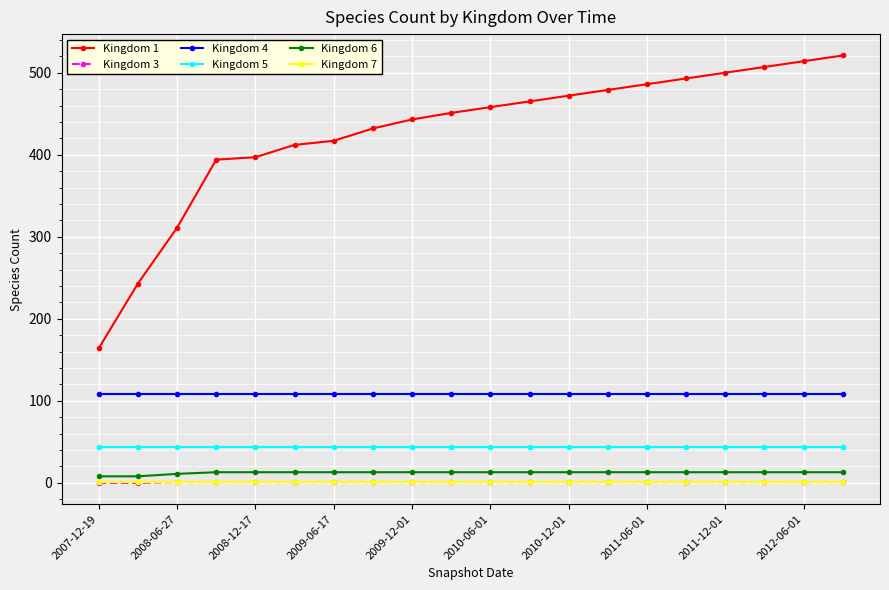

True or false: Kingdom 1 and Kingdom 6 cross at least once.

False